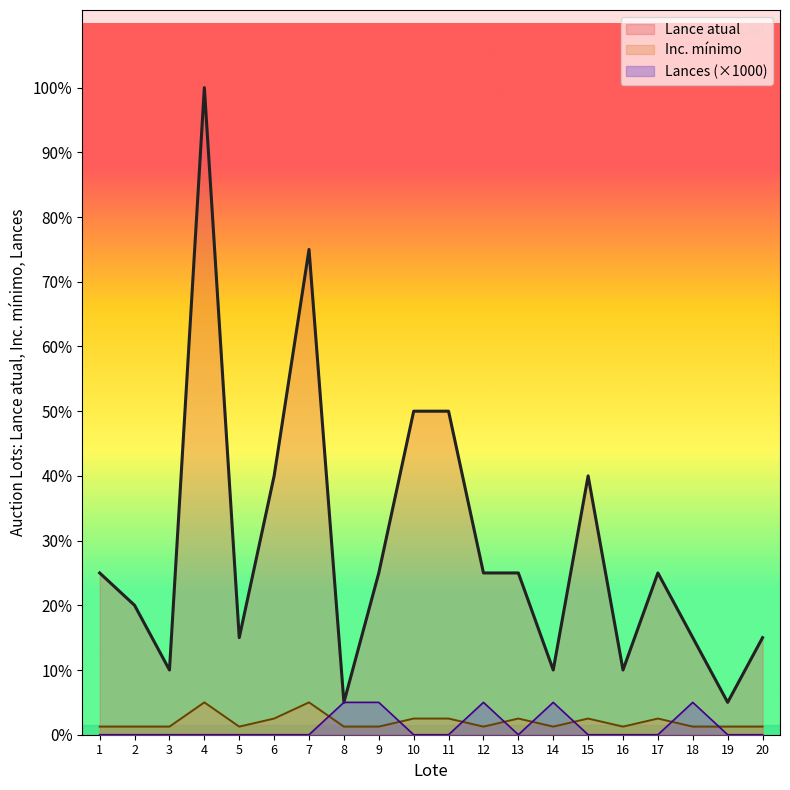

Where is the first local minimum for Inc. mínimo?

5